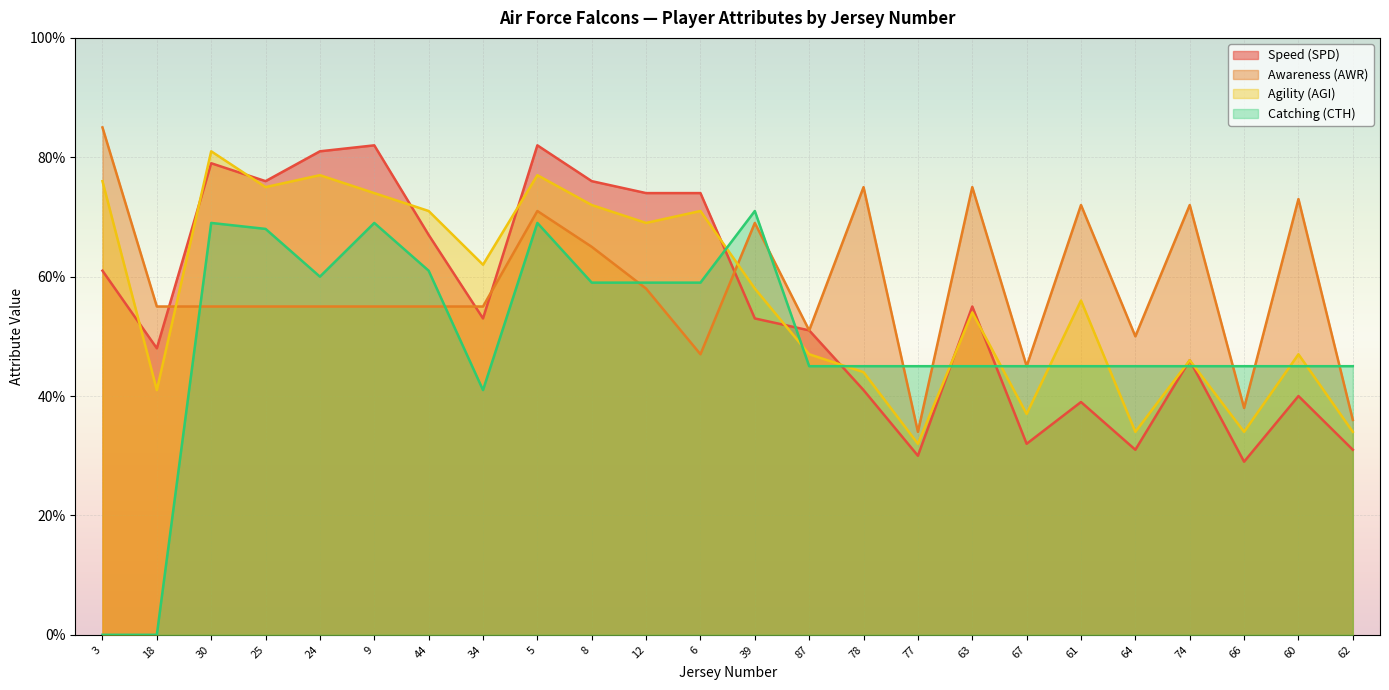

At which label does Agility (AGI) reach its peak?

30